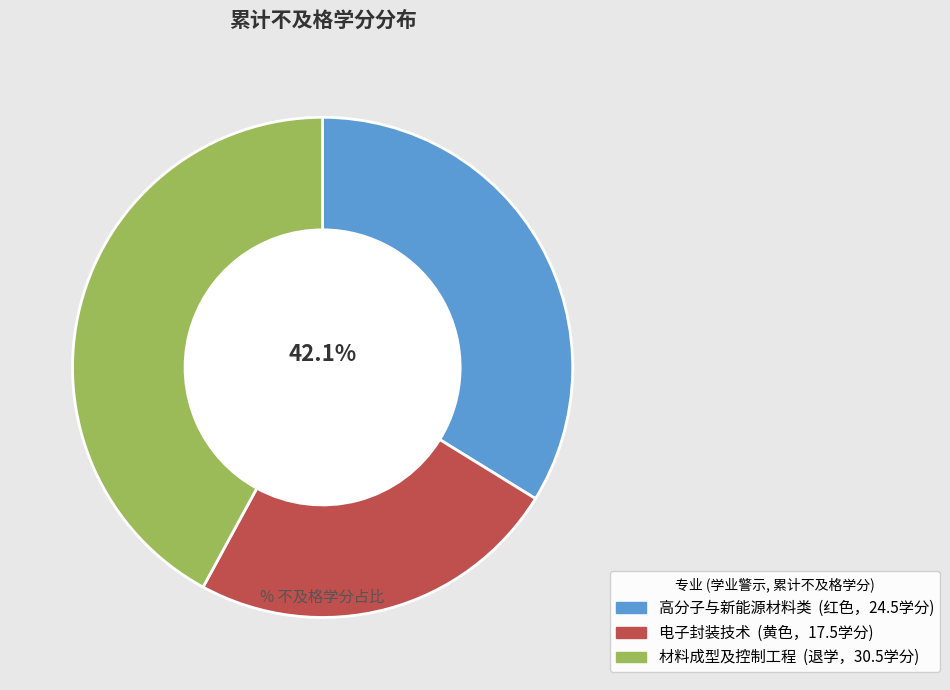

Is there any slice that represents more than half of the pie?

No